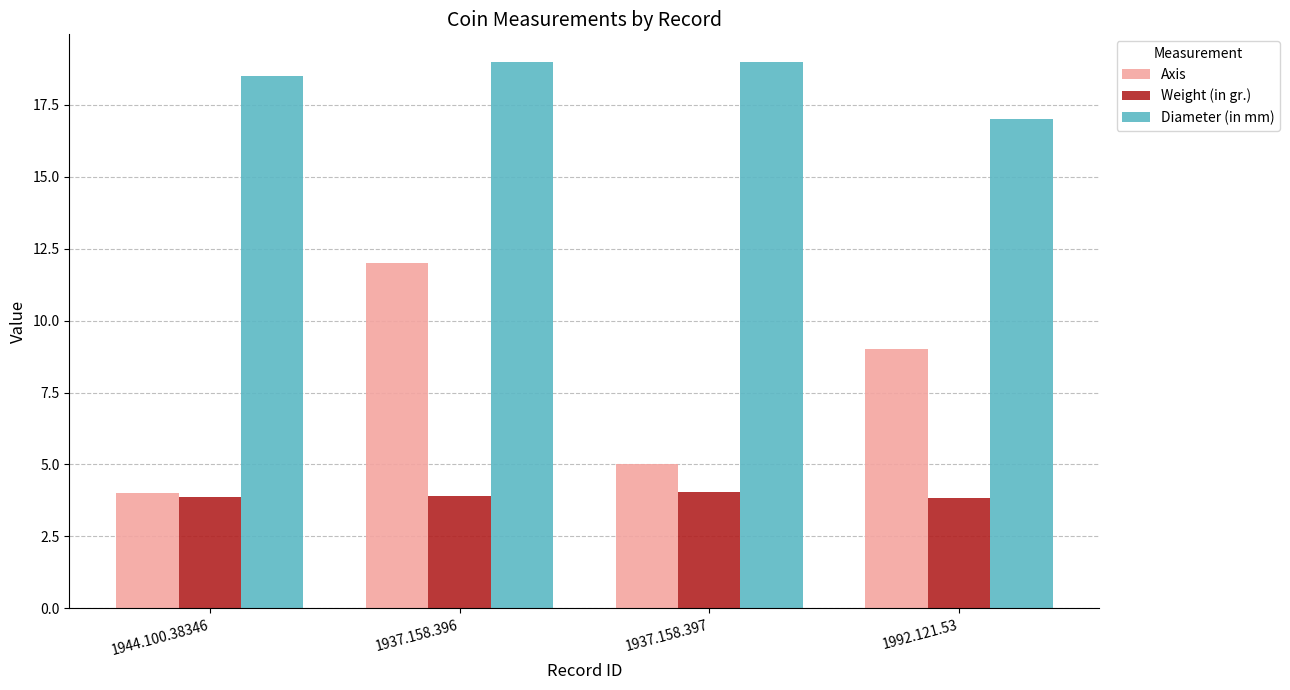

What is the spread (max minus min) of values at 1944.100.38346?

14.6